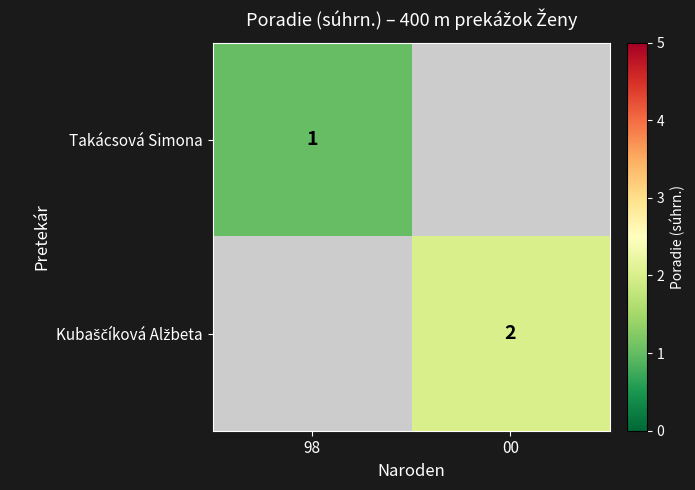

Which label corresponds to the largest value in the chart?

00